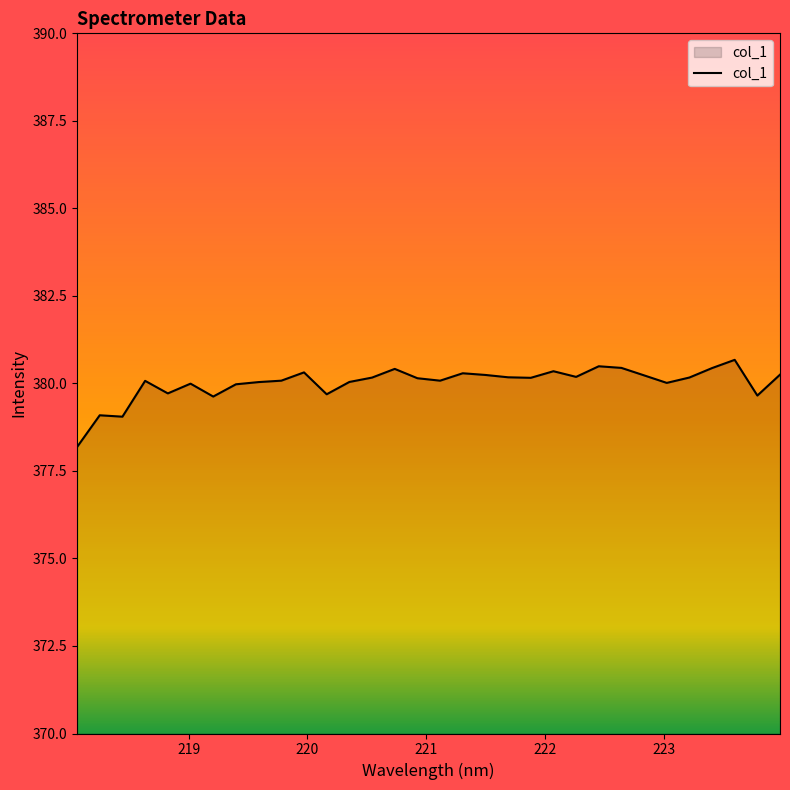

What is the difference between the maximum and minimum values?

2.5